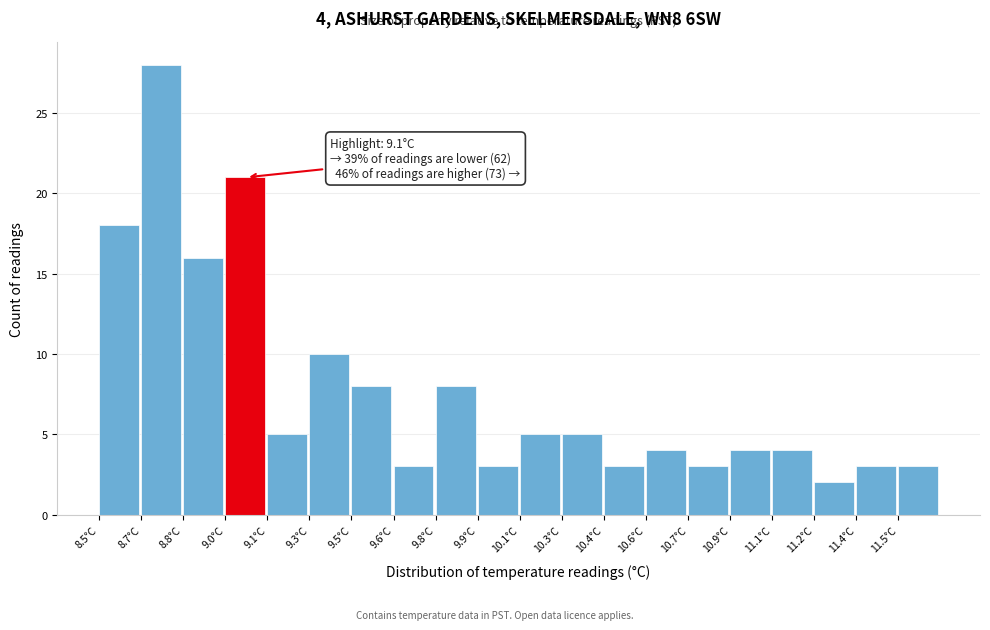

Reading left to right, extract all data points from this chart.

18	28	16	21	5	10	8	3	8	3	5	5	3	4	3	4	4	2	3	3